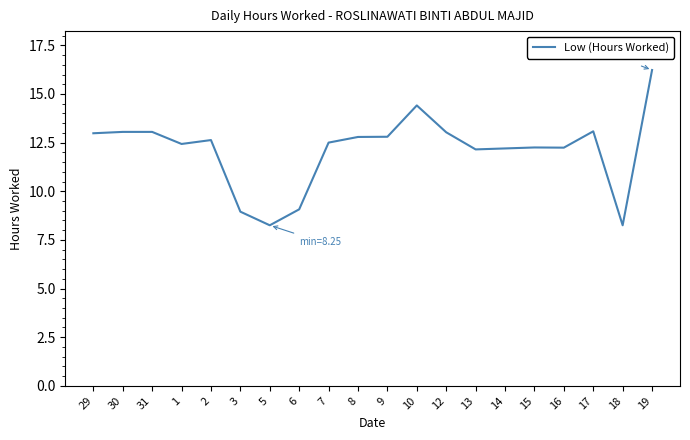

What is the greatest value displayed?

16.2